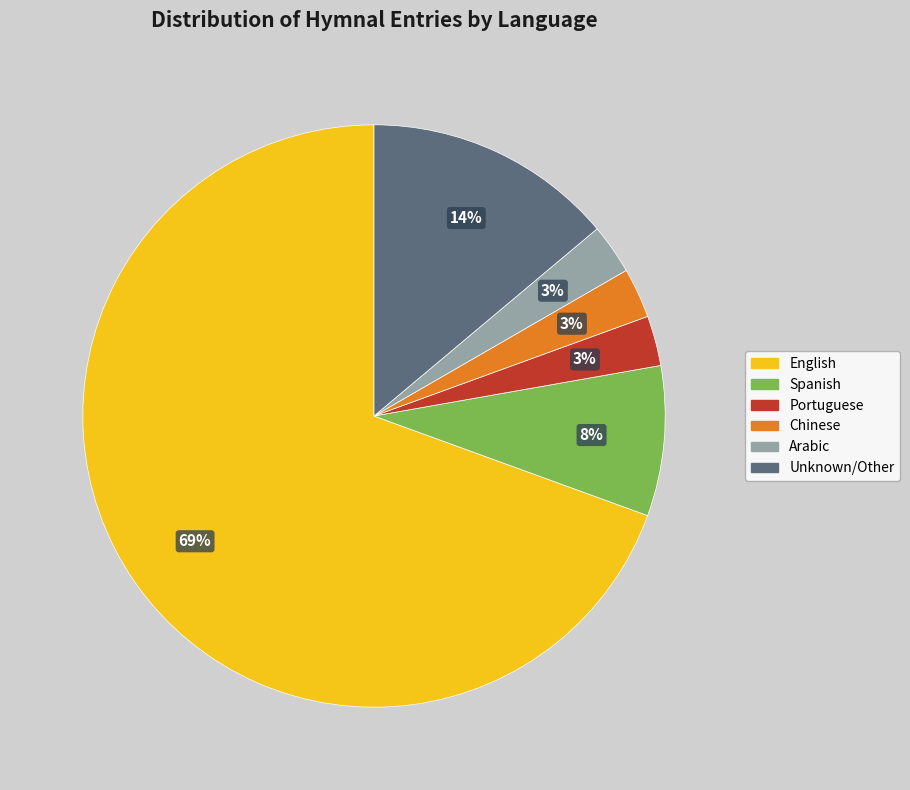

True or false: Unknown/Other accounts for 1% of the total.

False